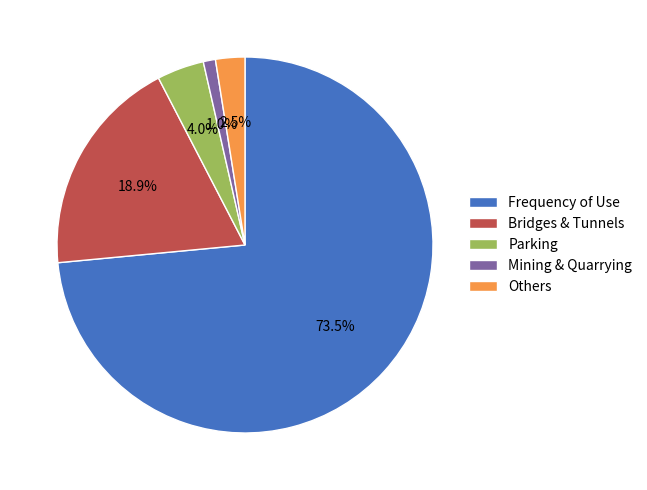

Rank the categories by value from lowest to highest.

Mining & Quarrying, Others, Parking, Bridges & Tunnels, Frequency of Use